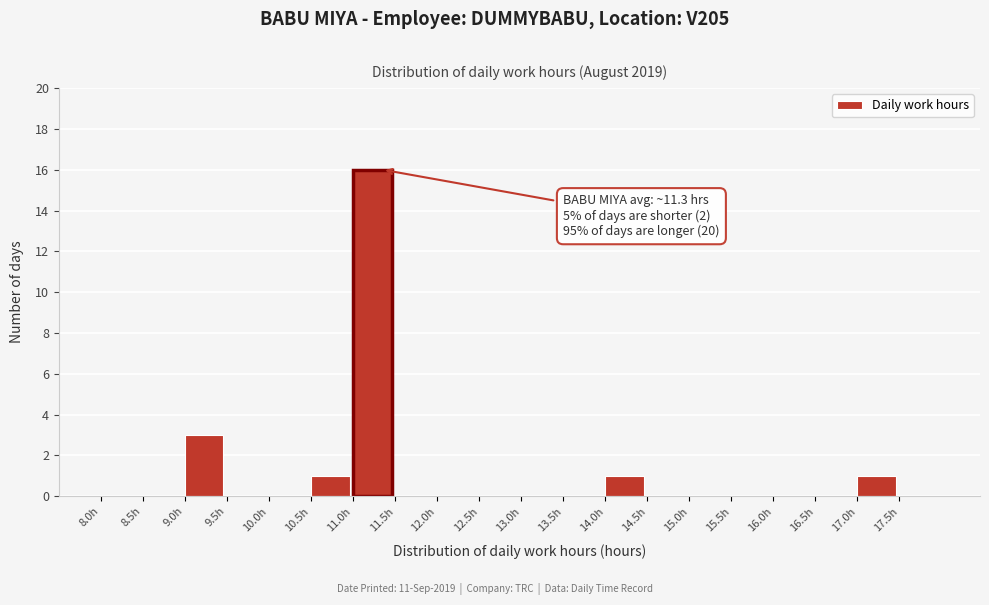

Which range on the x-axis has the tallest bar?

11.0 to 11.5